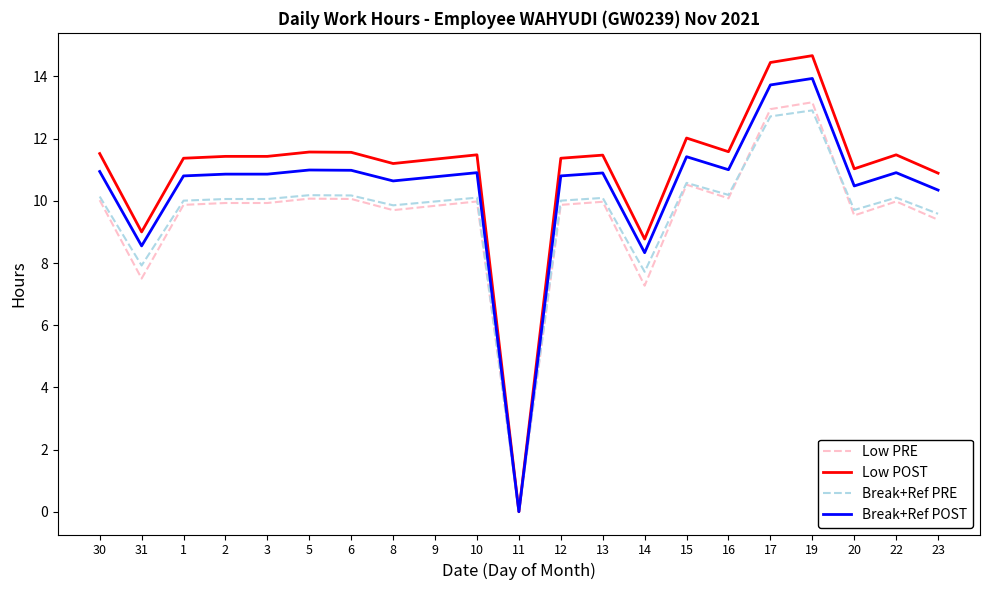

At which category does the chart reach its minimum across all series?

11